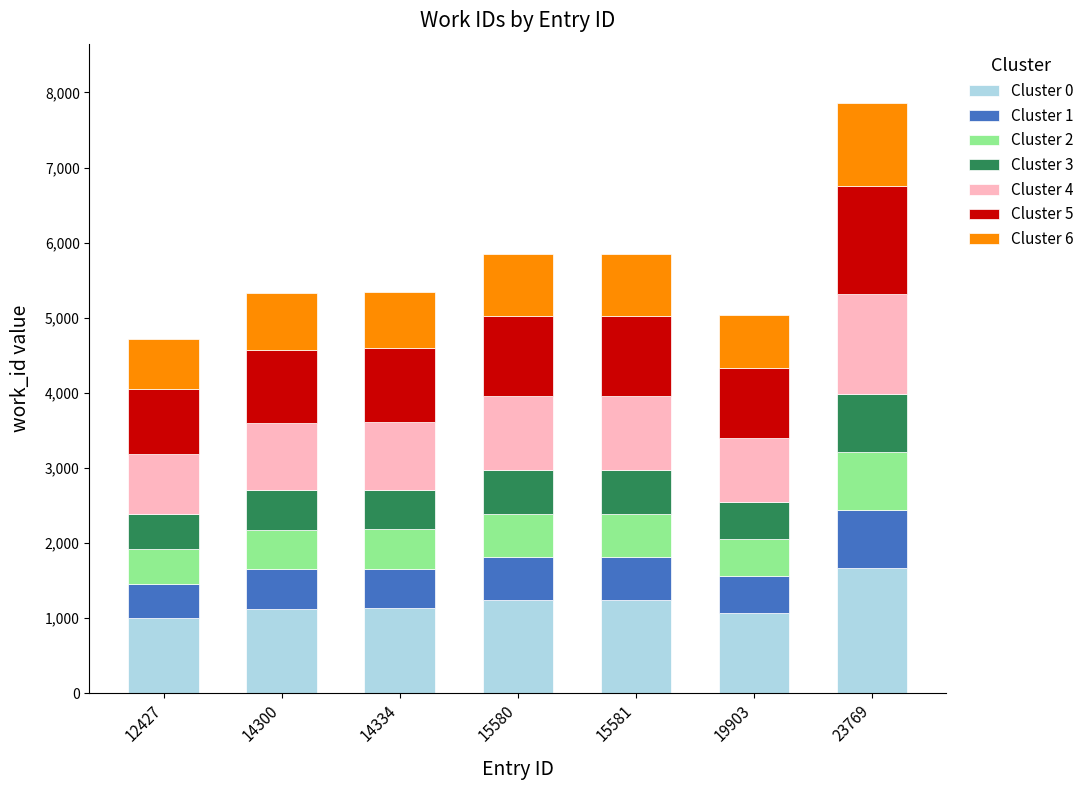

At which category is the sum across all series the highest?

23769